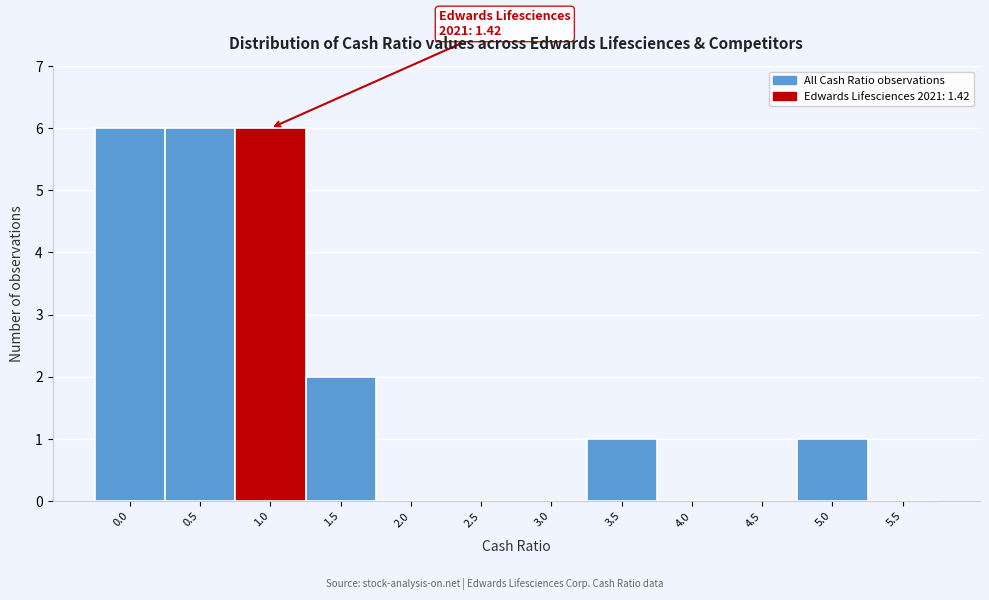

Reading left to right, list all the values displayed in this chart.

0.0=6	0.5=6	1.0=6	1.5=2	2.0=0	2.5=0	3.0=0	3.5=1	4.0=0	4.5=0	5.0=1	5.5=0